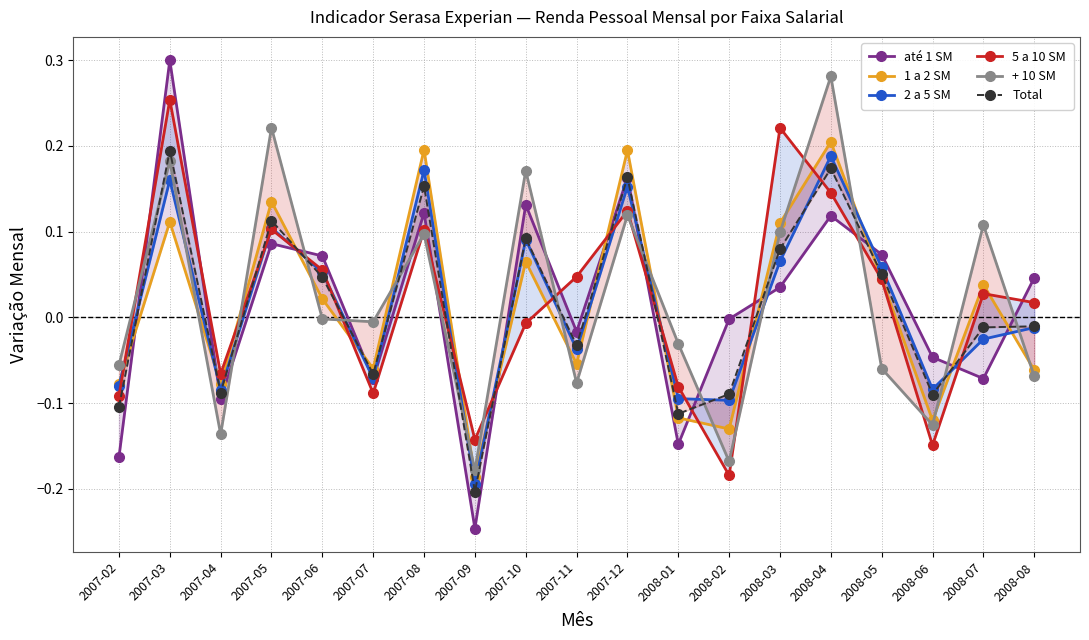

Between 2007-03 and 2008-07, which is larger?

2007-03